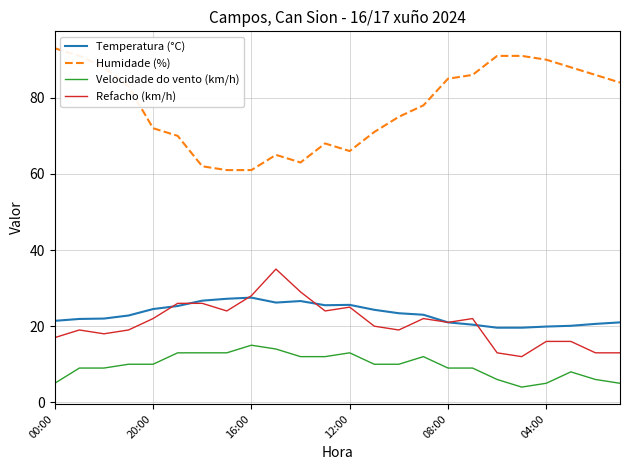

Which series has the largest total across all categories?

Humidade (%)